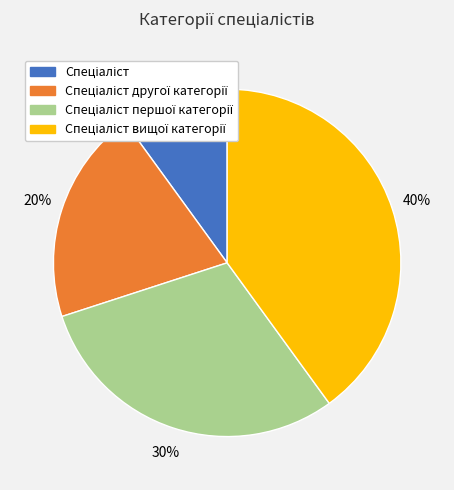

To the nearest percent, what is the difference between the largest and smallest slice percentages?

30%